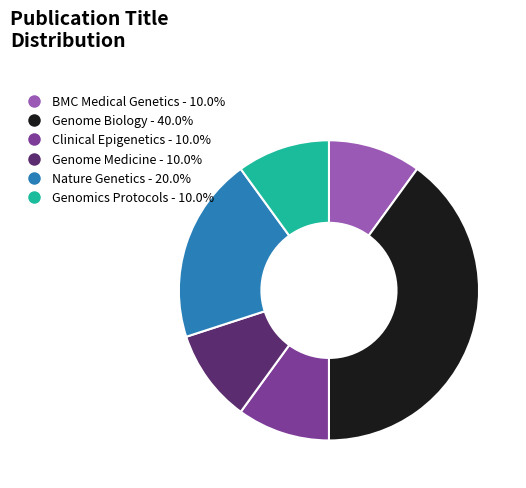

Does Nature Genetics account for over 50% of the chart?

No